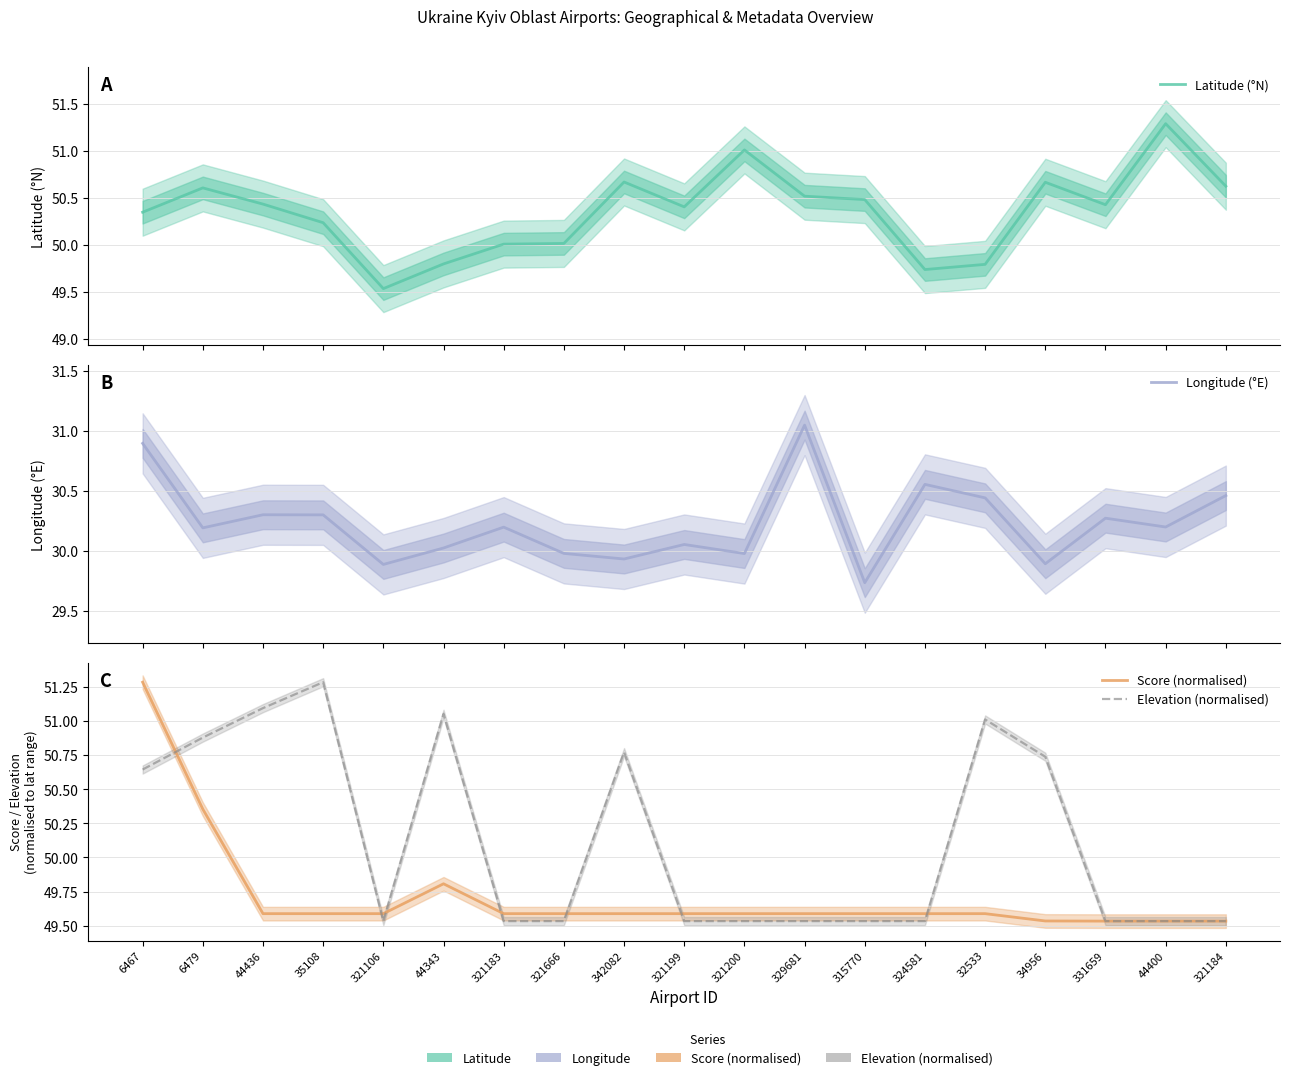

Rank the series by their maximum value, from lowest to highest.

Longitude (°E), Latitude (°N), Score (normalised), Elevation (normalised)